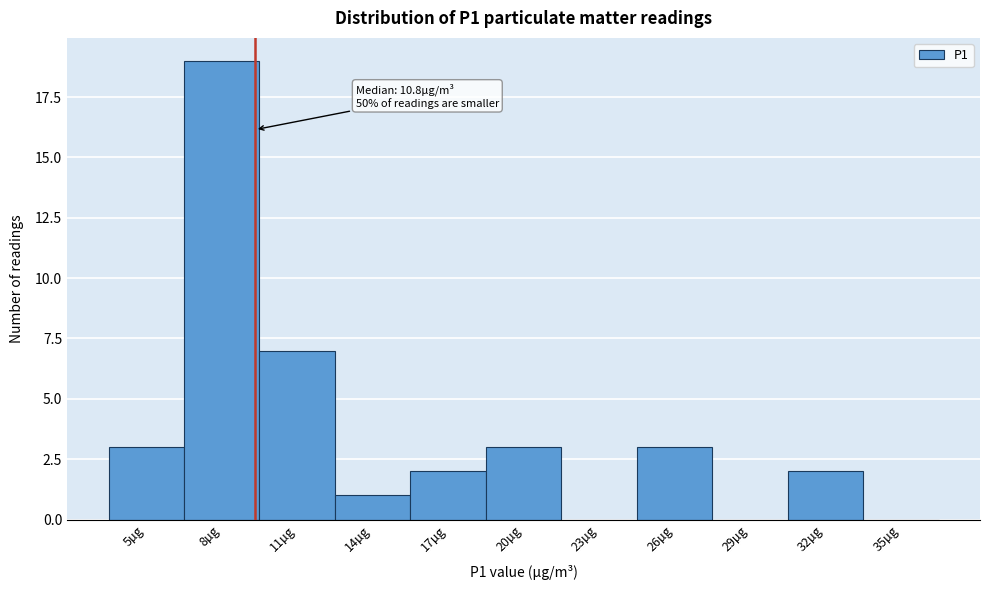

Reading right to left, extract all data points from this chart.

35µg=0	32µg=2	29µg=0	26µg=3	23µg=0	20µg=3	17µg=2	14µg=1	11µg=7	8µg=19	5µg=3